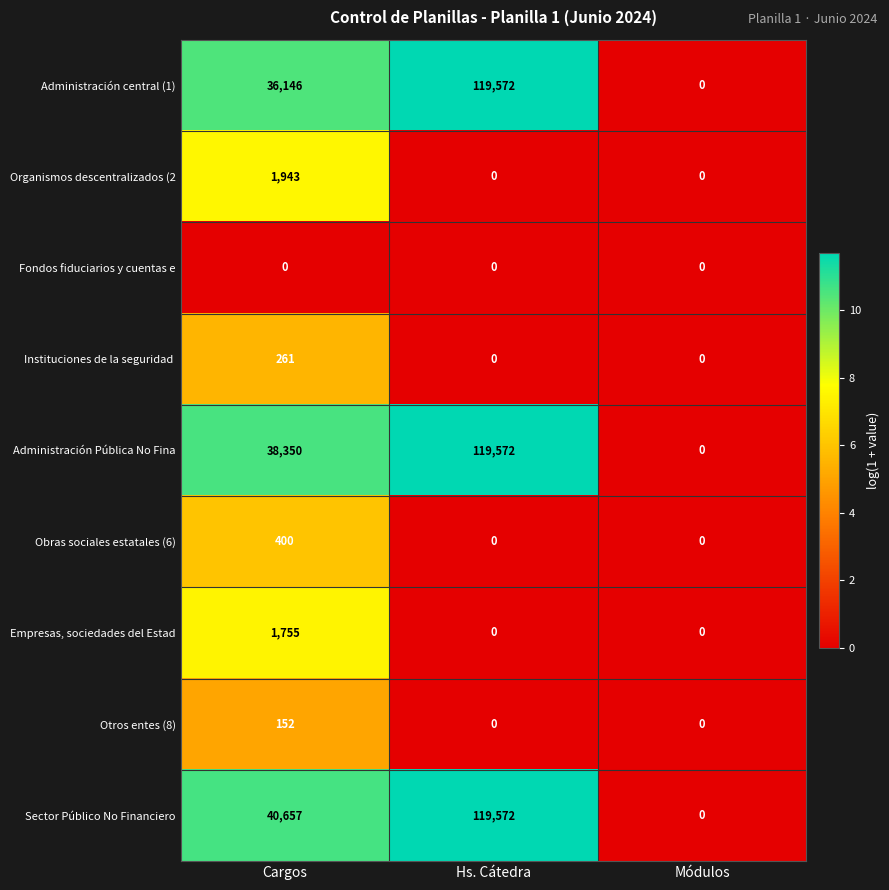

How many categories are shown in the chart?

3